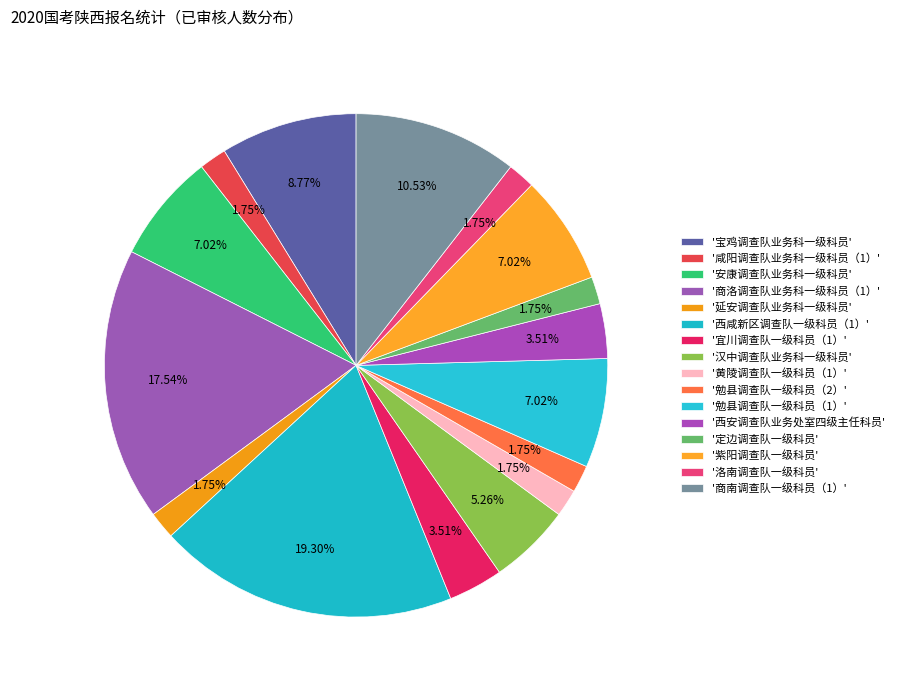

How many segments does this pie chart have?

16